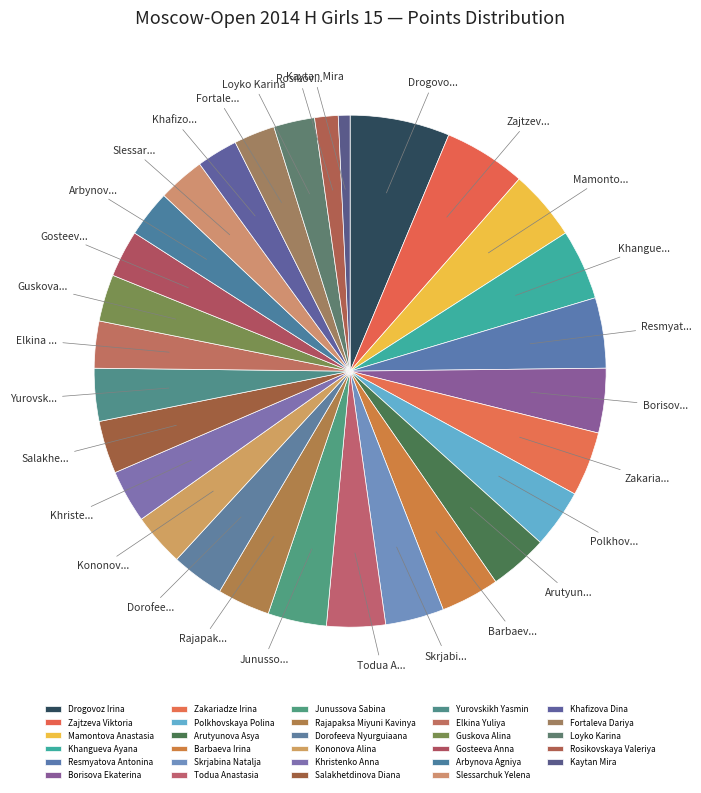

Which category has the smallest portion of the pie?

Kaytan Mira